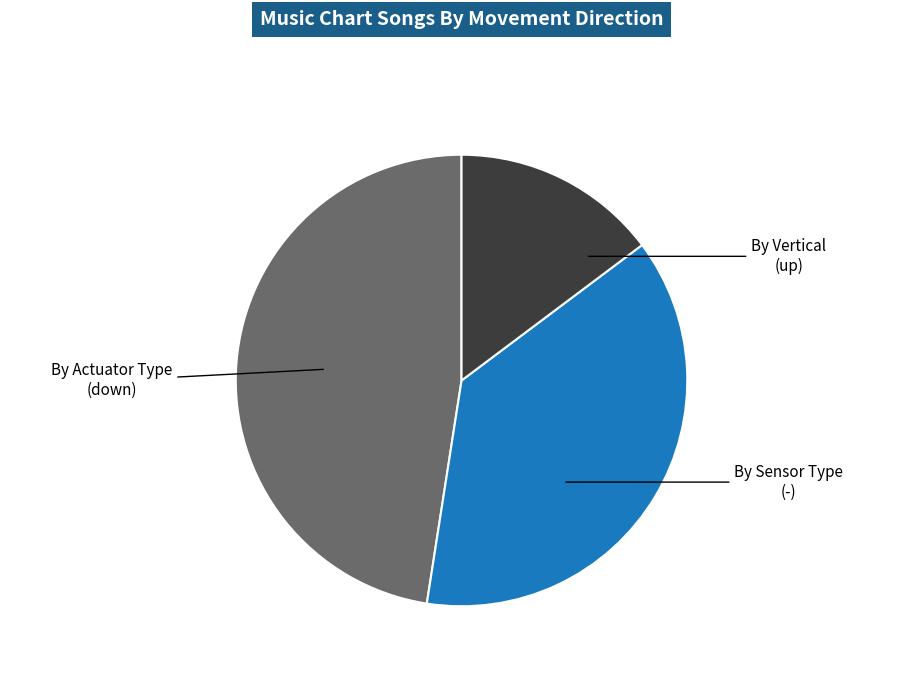

Is there any slice that represents more than half of the pie?

No